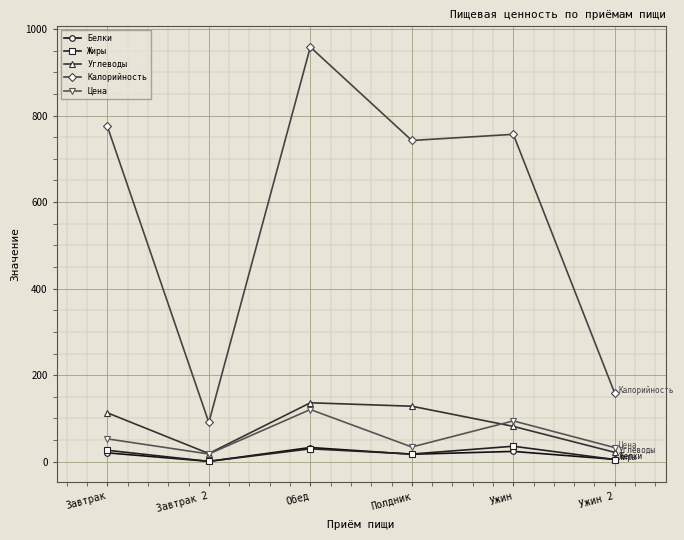

What is the label of the 2nd point from the right?

Ужин